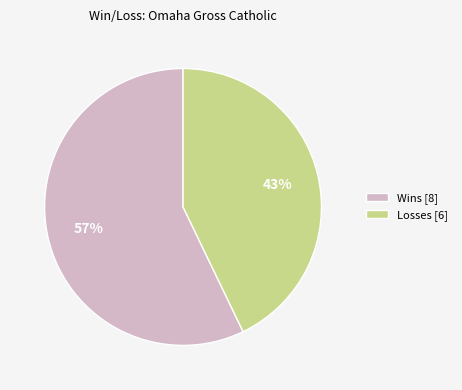

Count the number of slices in the pie.

2